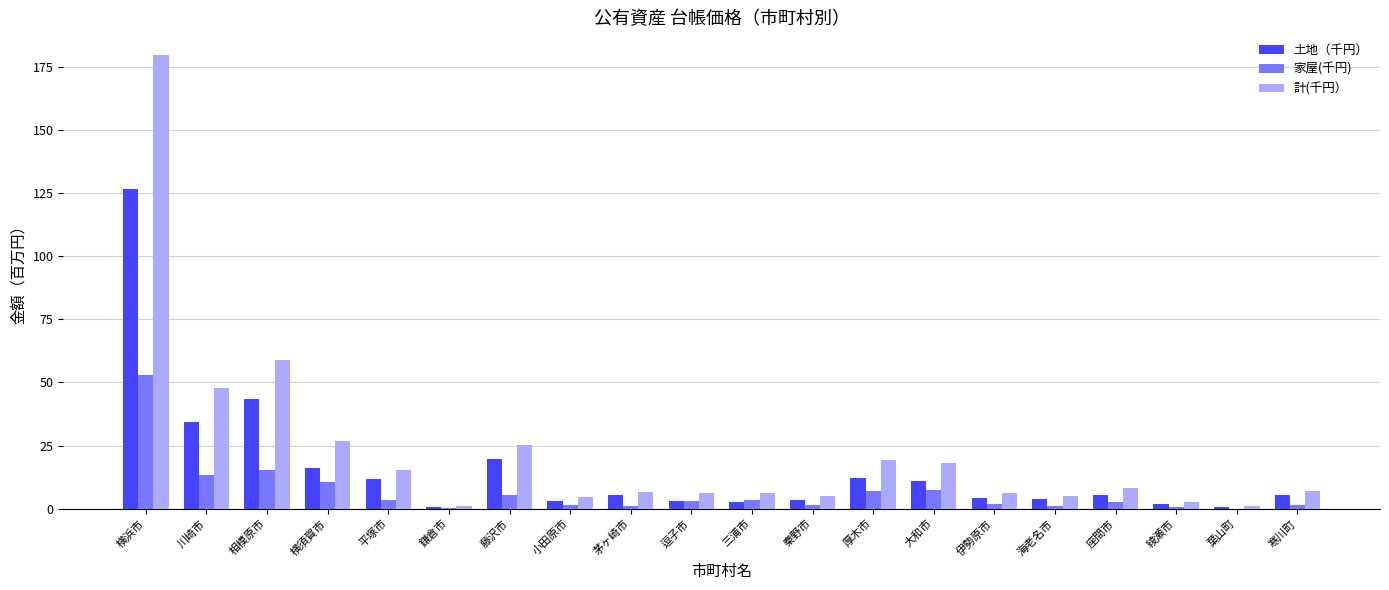

True or false: 計(千円） has a value of 8.1 at 座間市.

True